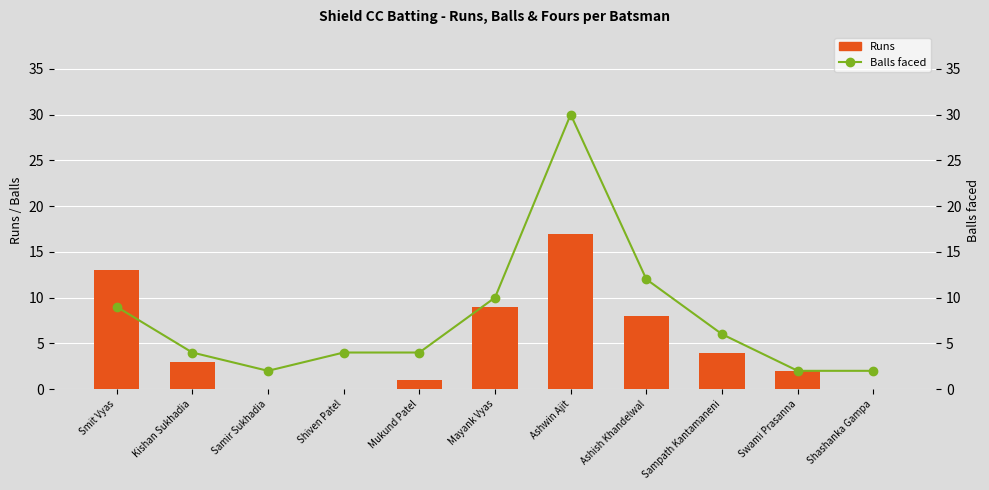

Reading right to left, list all the values displayed in this chart.

Runs: Shashanka Gampa=0	Swami Prasanna=2	Sampath Kantamaneni=4	Ashish Khandelwal=8	Ashwin Ajit=17	Mayank Vyas=9	Mukund Patel=1	Shiven Patel=0	Samir Sukhadia=0	Kishan Sukhadia=3	Smit Vyas=13
Fours: Shashanka Gampa=0	Swami Prasanna=0	Sampath Kantamaneni=0	Ashish Khandelwal=1	Ashwin Ajit=0	Mayank Vyas=0	Mukund Patel=0	Shiven Patel=0	Samir Sukhadia=0	Kishan Sukhadia=0	Smit Vyas=1
Balls: Shashanka Gampa=2	Swami Prasanna=2	Sampath Kantamaneni=6	Ashish Khandelwal=12	Ashwin Ajit=30	Mayank Vyas=10	Mukund Patel=4	Shiven Patel=4	Samir Sukhadia=2	Kishan Sukhadia=4	Smit Vyas=9